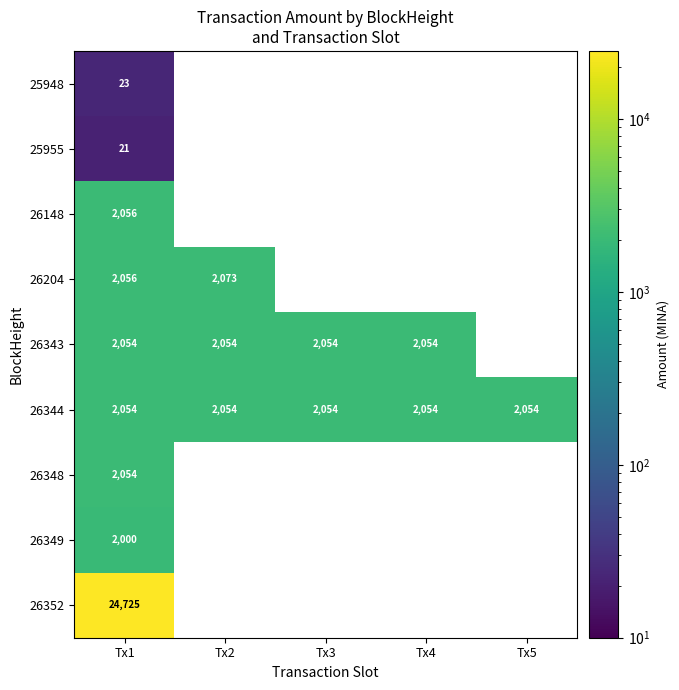

True or false: 26344 has a value of 957 at Tx4.

False